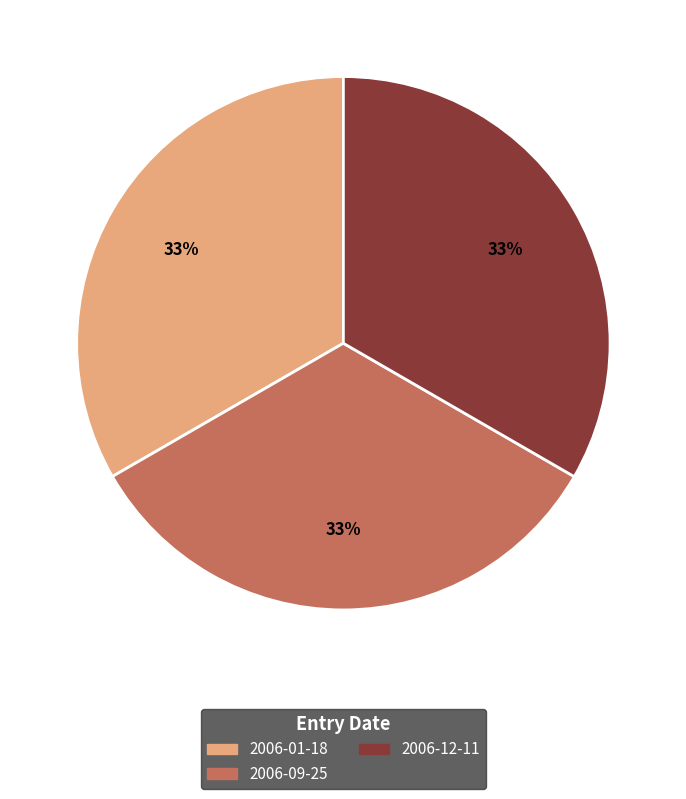

Does 2006-12-11 account for over 50% of the chart?

No